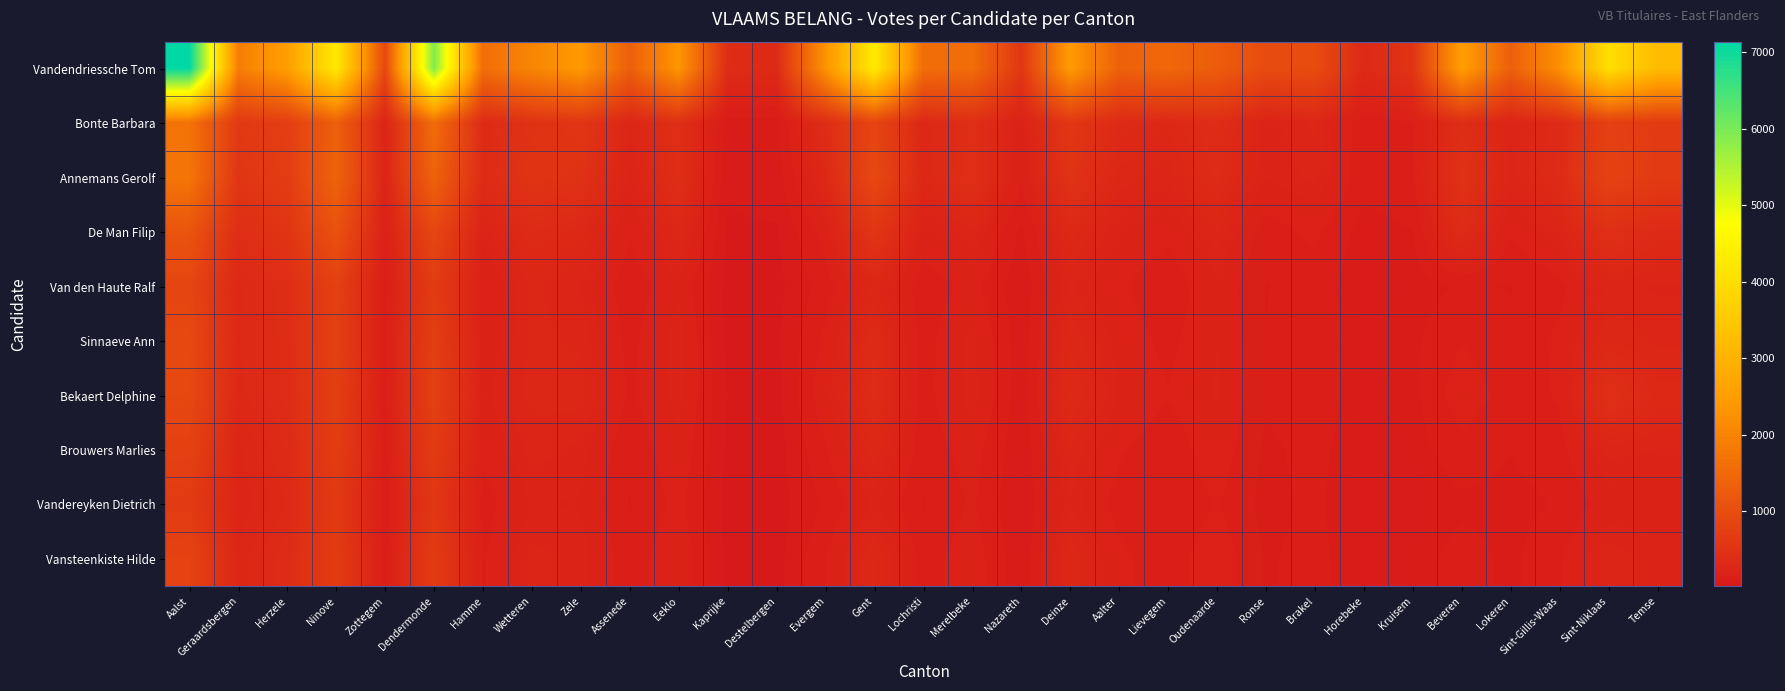

At how many categories does at least one series exceed 6985?

1